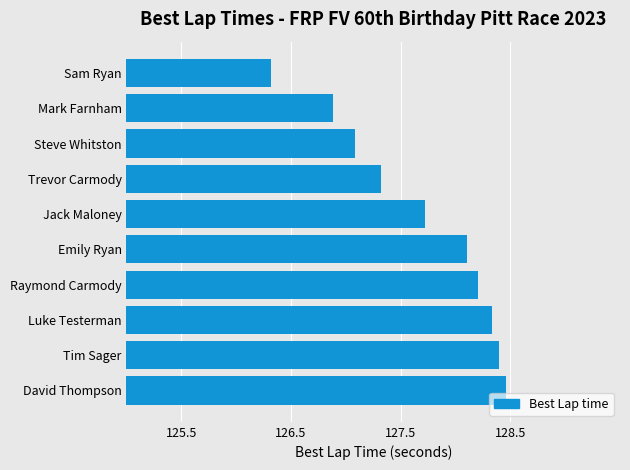

How many values are below 128?

5